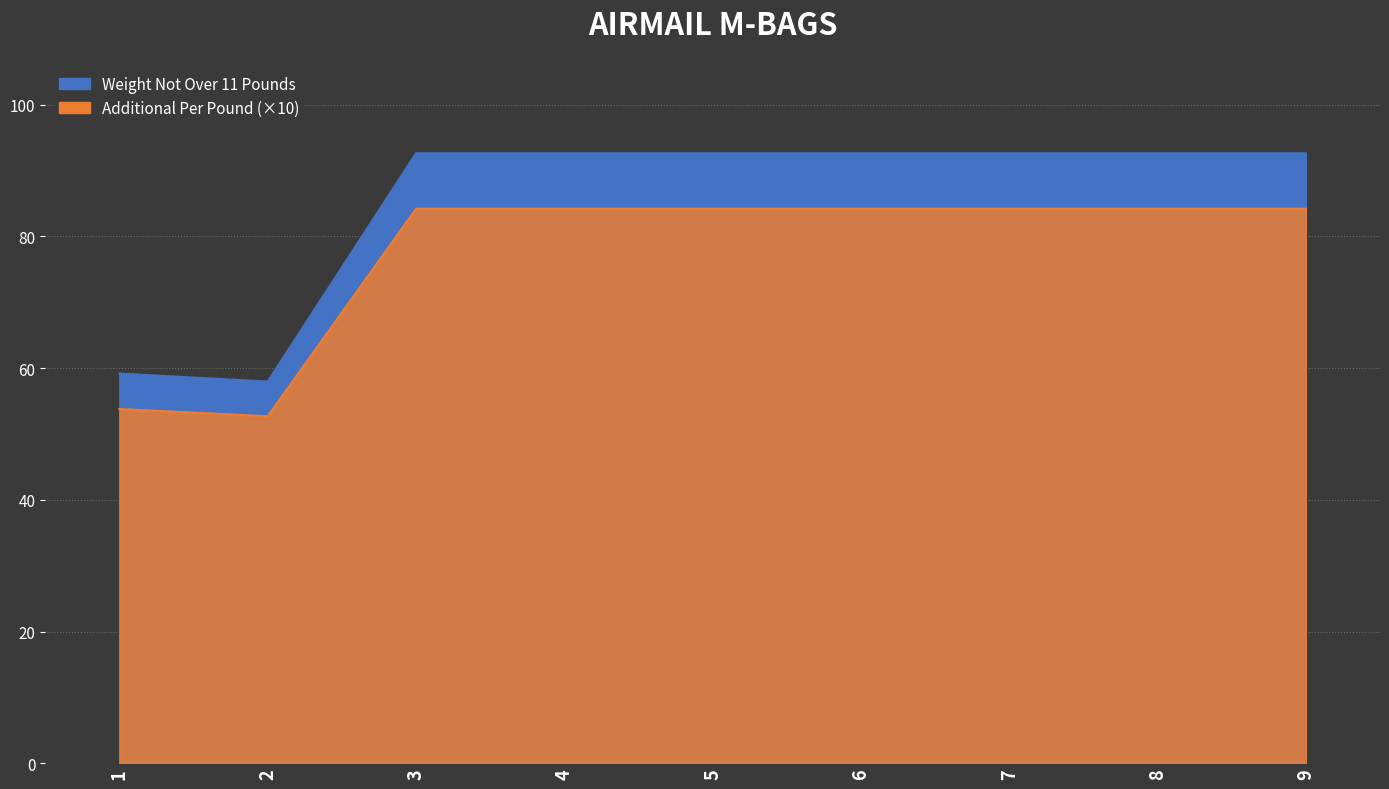

How many lines are shown in the chart?

2